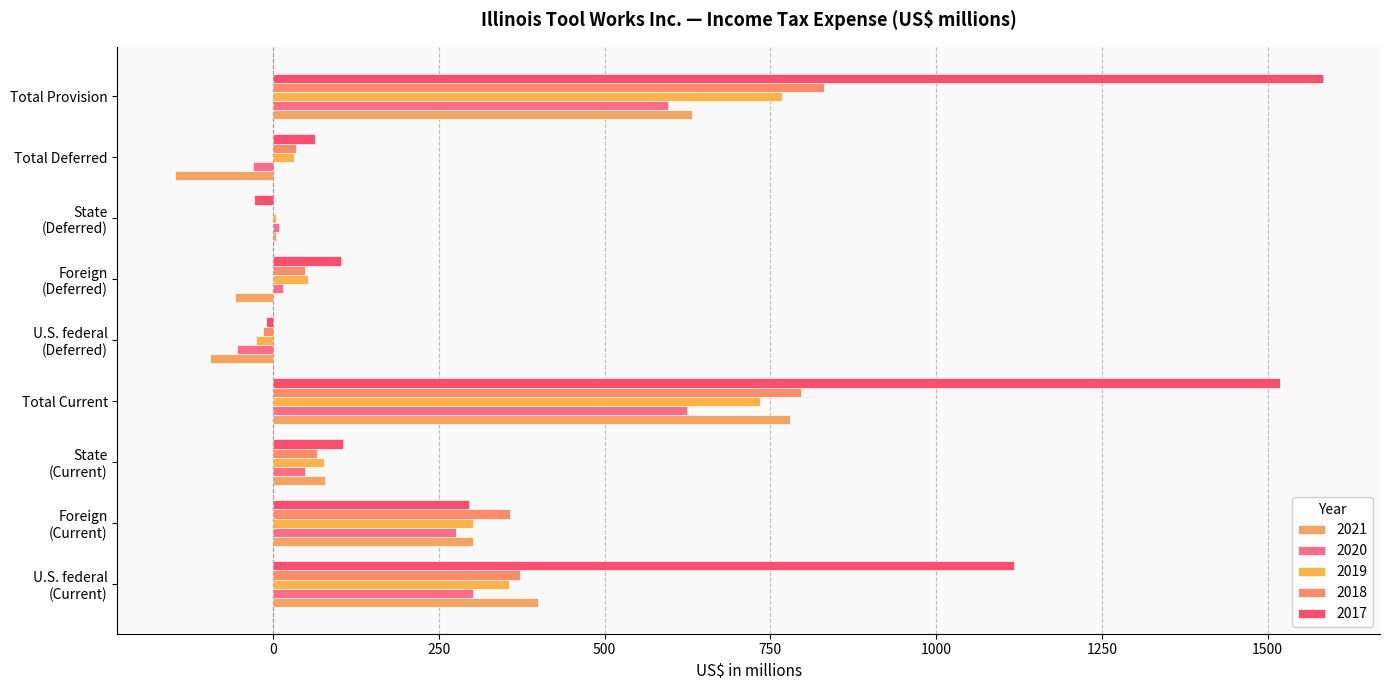

Reading right to left, what are all the values shown in this chart?

2021: Total Provision=632	Total Deferred=-148	State
(Deferred)=4	Foreign
(Deferred)=-57	U.S. federal
(Deferred)=-95	Total Current=780	State
(Current)=79	Foreign
(Current)=302	U.S. federal
(Current)=399
2020: Total Provision=595	Total Deferred=-30	State
(Deferred)=9	Foreign
(Deferred)=15	U.S. federal
(Deferred)=-54	Total Current=625	State
(Current)=48	Foreign
(Current)=276	U.S. federal
(Current)=301
2019: Total Provision=767	Total Deferred=32	State
(Deferred)=5	Foreign
(Deferred)=53	U.S. federal
(Deferred)=-26	Total Current=735	State
(Current)=77	Foreign
(Current)=302	U.S. federal
(Current)=356
2018: Total Provision=831	Total Deferred=34	State
(Deferred)=0	Foreign
(Deferred)=49	U.S. federal
(Deferred)=-15	Total Current=797	State
(Current)=66	Foreign
(Current)=358	U.S. federal
(Current)=373
2017: Total Provision=1583	Total Deferred=64	State
(Deferred)=-28	Foreign
(Deferred)=102	U.S. federal
(Deferred)=-10	Total Current=1519	State
(Current)=106	Foreign
(Current)=296	U.S. federal
(Current)=1117